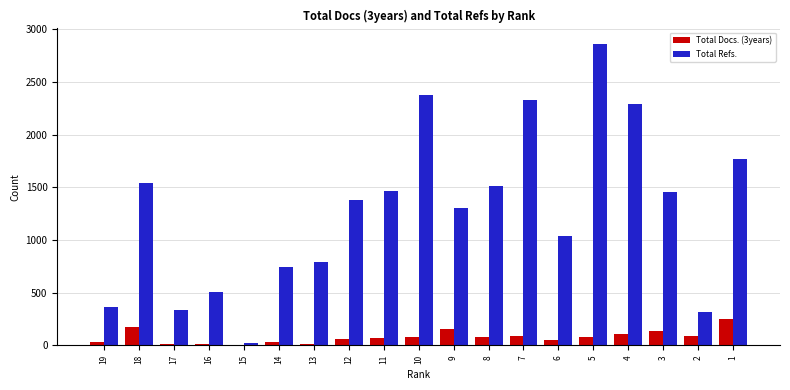

What is the sum of all Total Refs. values?

24395